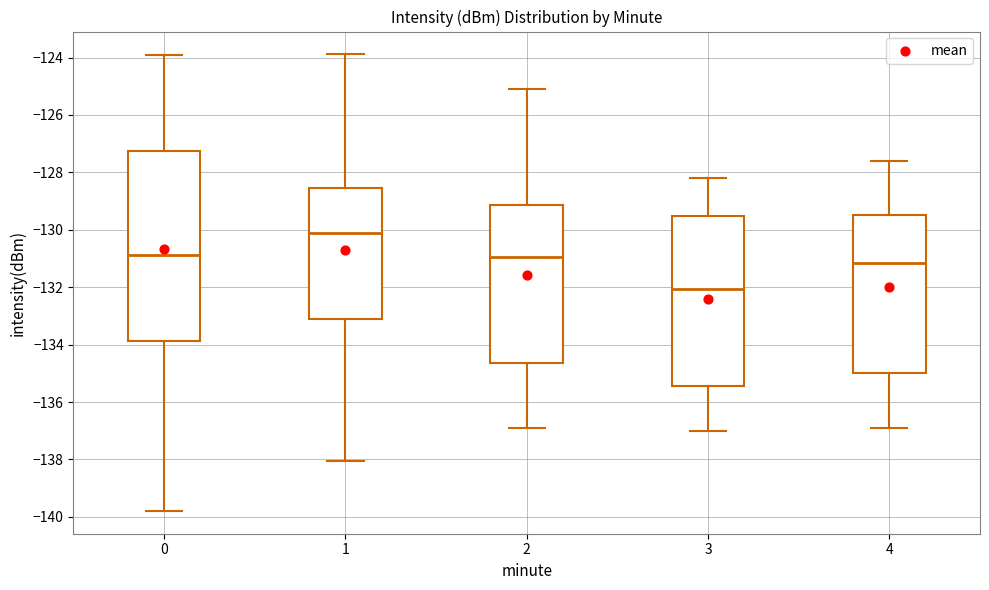

Which box is the tallest, from its lower edge to its upper edge?

0